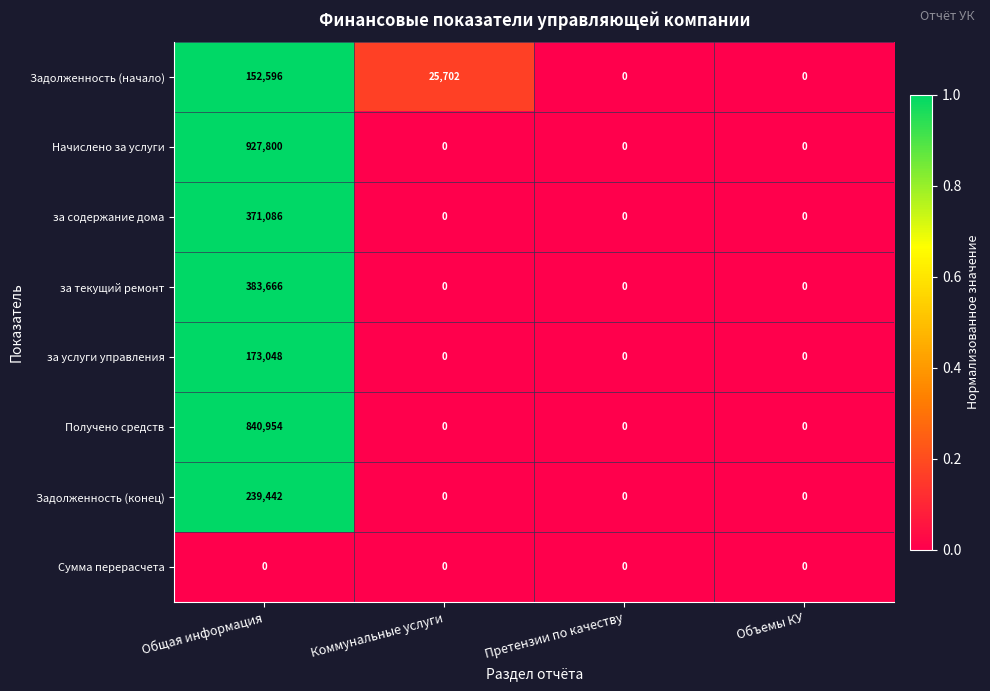

What value does the за услуги управления series have at Общая информация, to the nearest 100?

173000